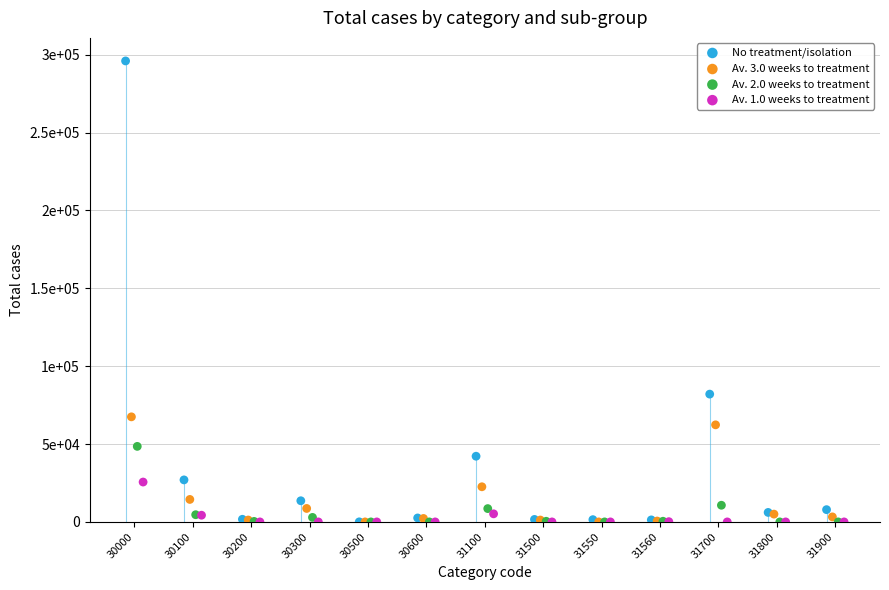

What are all the series names shown in the legend?

No treatment/isolation, Av. 3.0 weeks to treatment, Av. 2.0 weeks to treatment, Av. 1.0 weeks to treatment